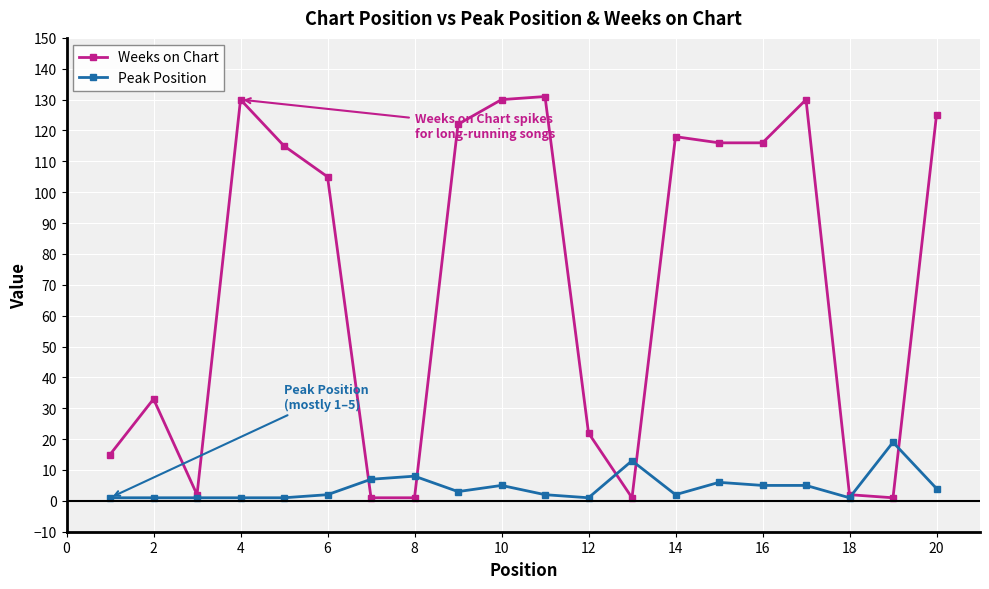

List the series in order of their overall mean, lowest first.

Peak Position, Weeks on Chart